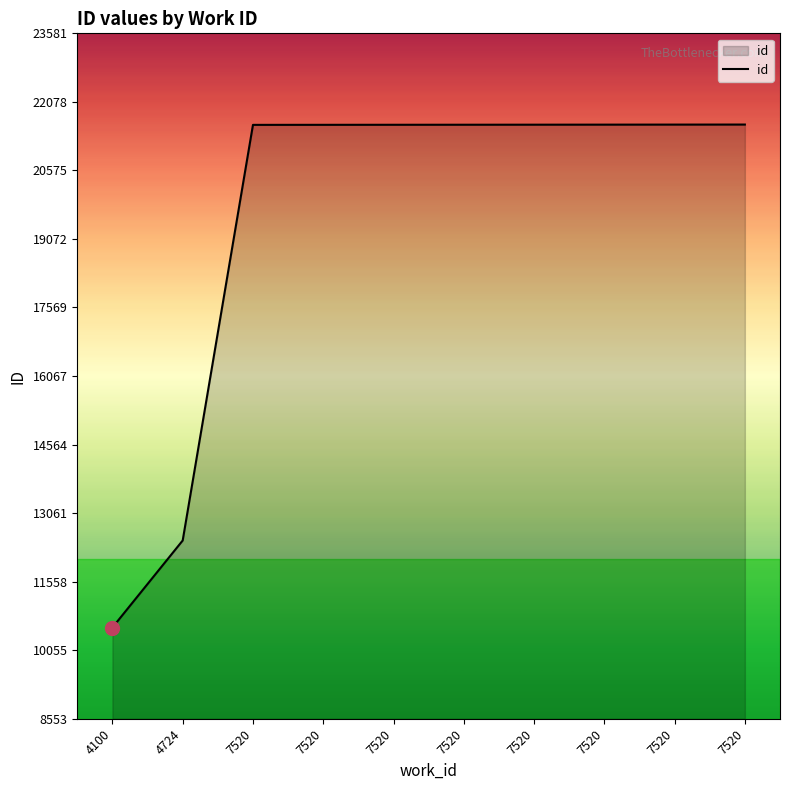

Is this an area chart (filled region under the line)?

Yes